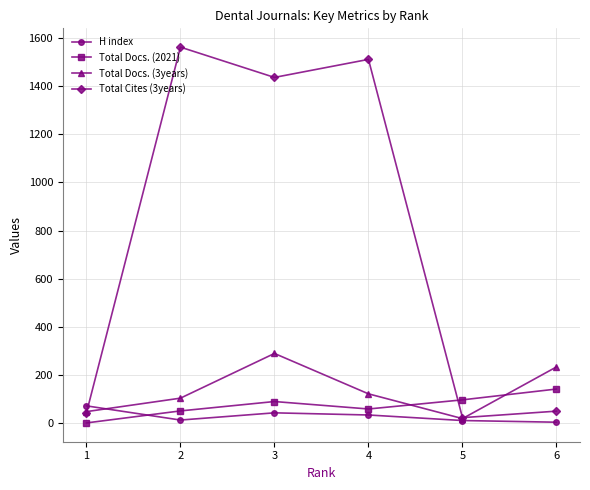

What is the sum of all Total Docs. (2021) values?

434